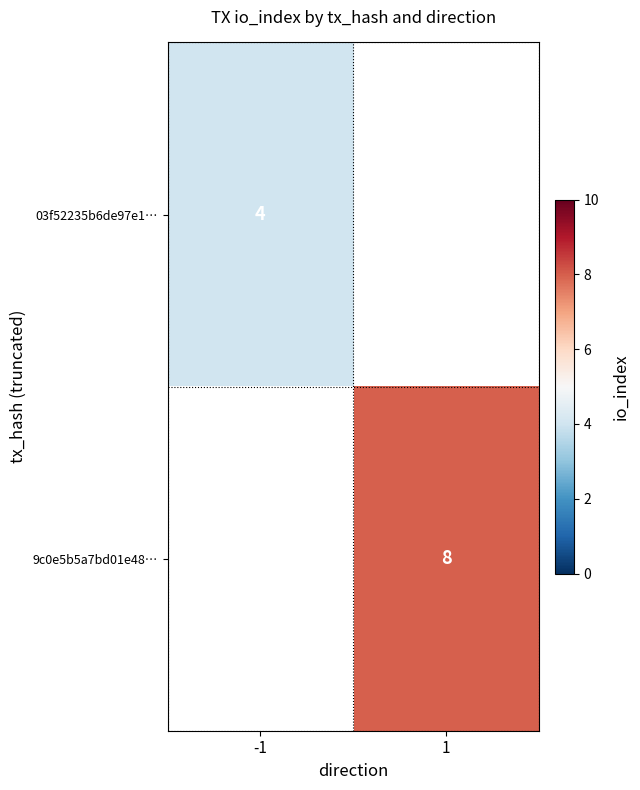

Which has a higher value, -1 or 1?

1